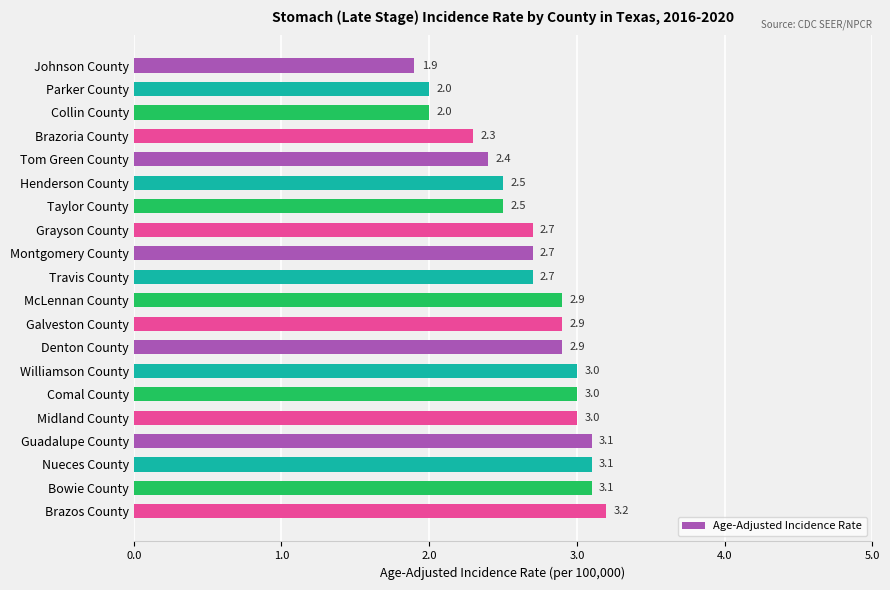

Reading top to bottom, extract all data points from this chart.

1.9	2.0	2.0	2.3	2.4	2.5	2.5	2.7	2.7	2.7	2.9	2.9	2.9	3.0	3.0	3.0	3.1	3.1	3.1	3.2